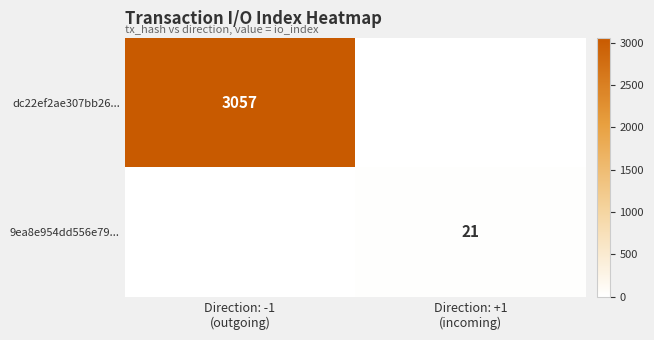

At which label is 9ea8e954dd556e79... closest to 10?

Direction: -1 (outgoing)